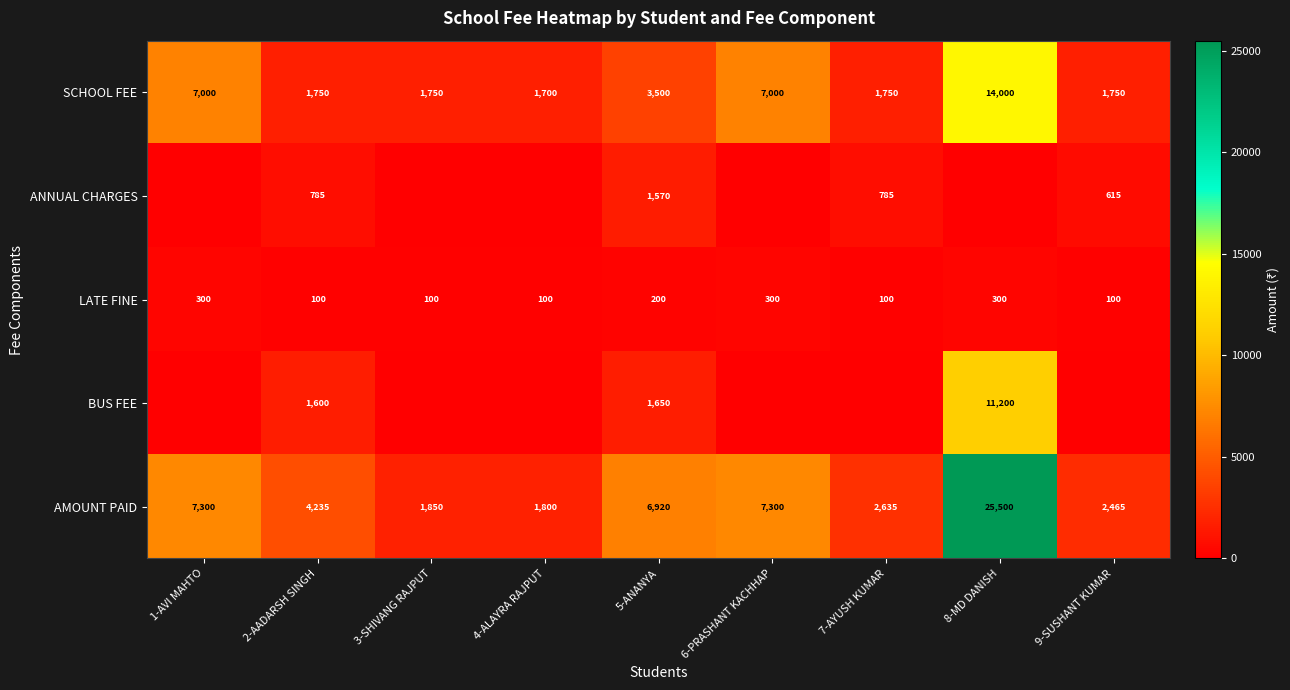

How many data points does each series have?

9